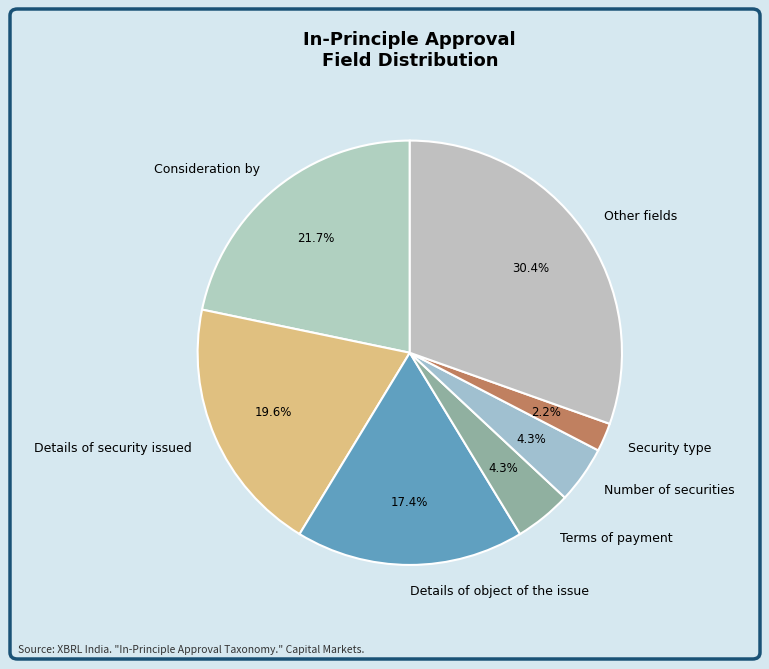

Which category has the smallest portion of the pie?

Security type